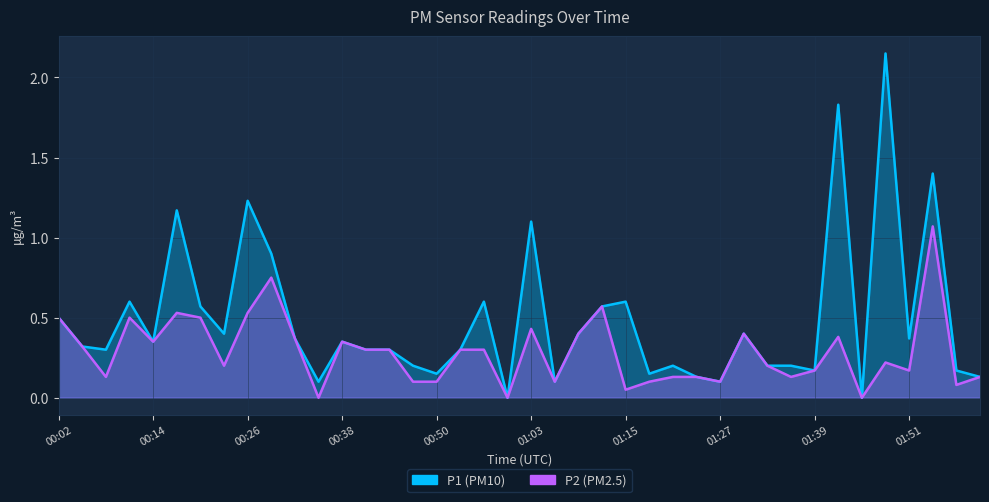

What is the highest value of the P2 series?

1.1